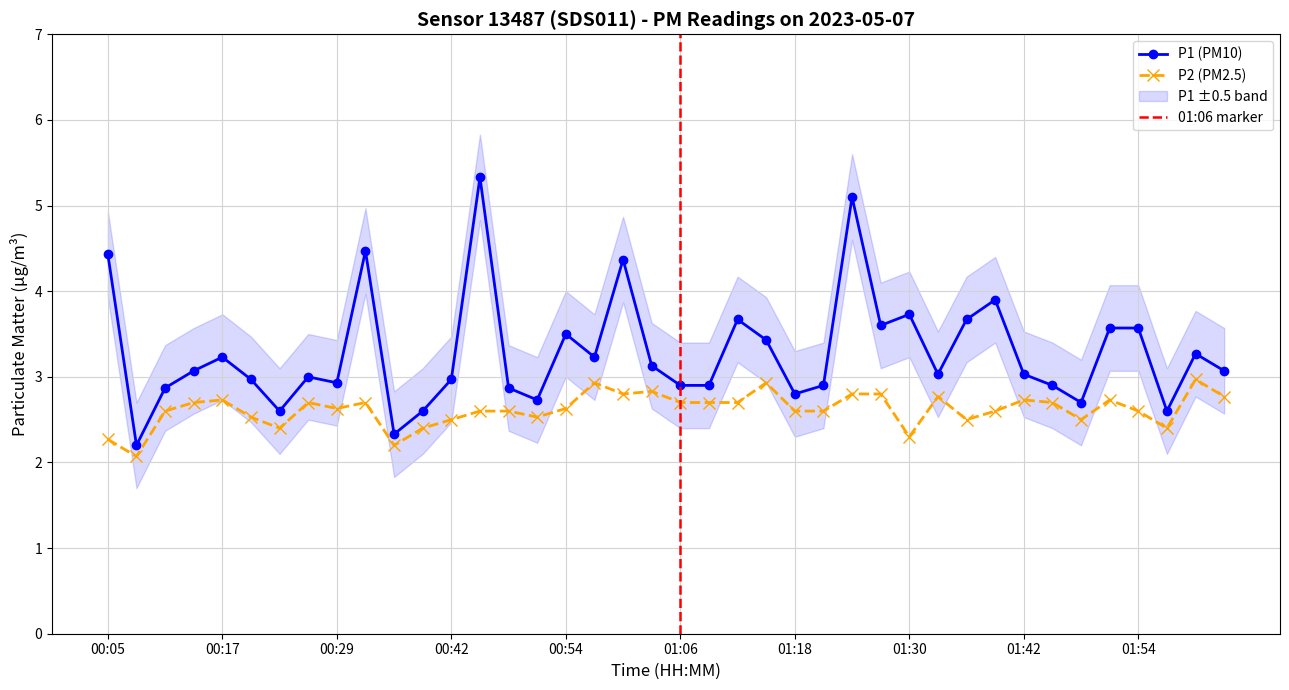

Is the value of P1 at 01:21 greater than the value of P2 at 00:17?

Yes